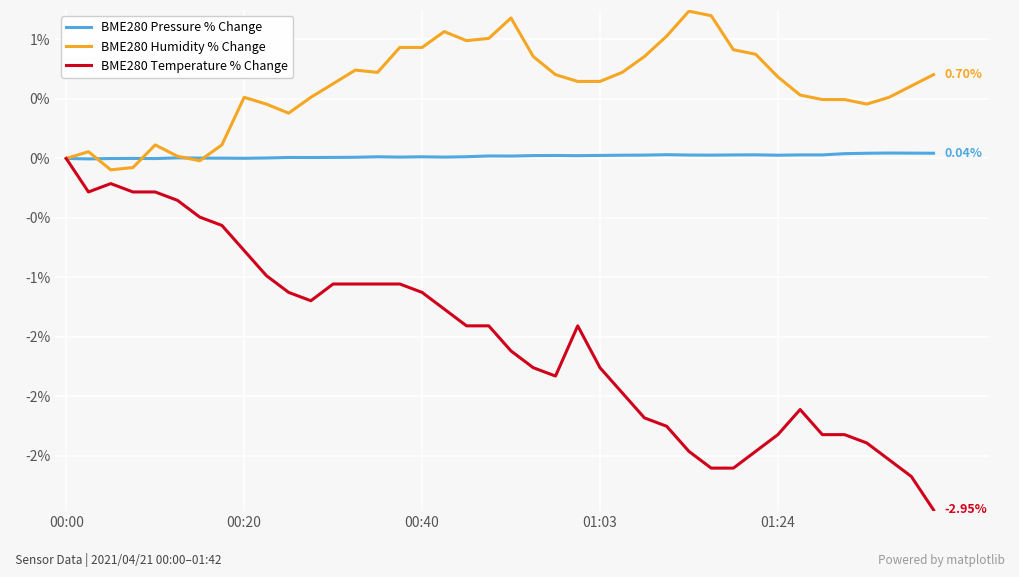

What are all the series names shown in the legend?

BME280 Pressure % Change, BME280 Humidity % Change, BME280 Temperature % Change